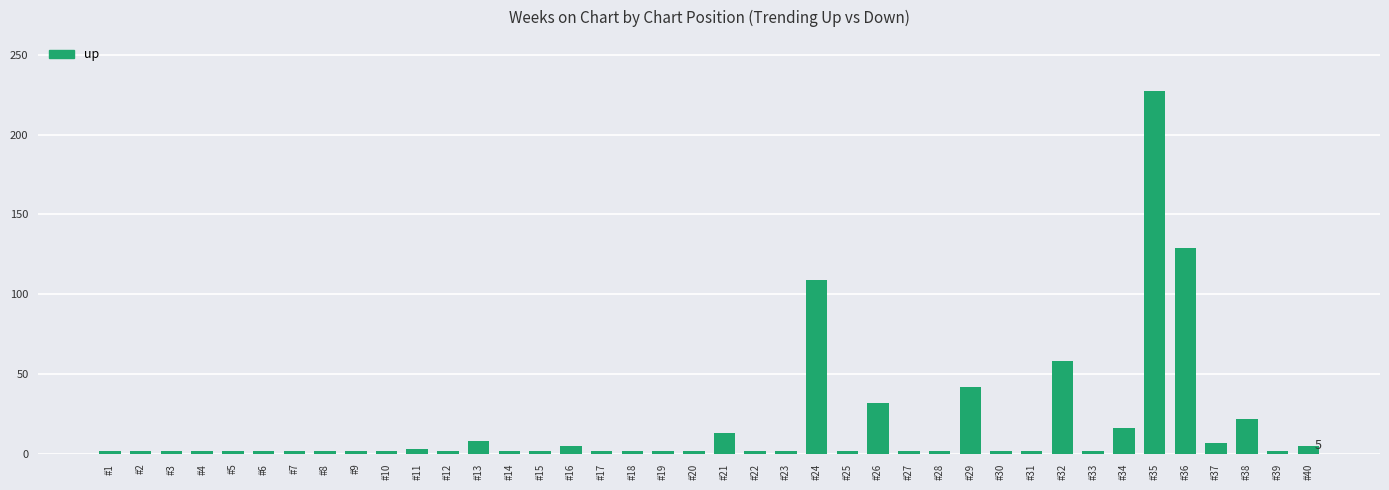

What is the value of the 35th bar from the left?

227